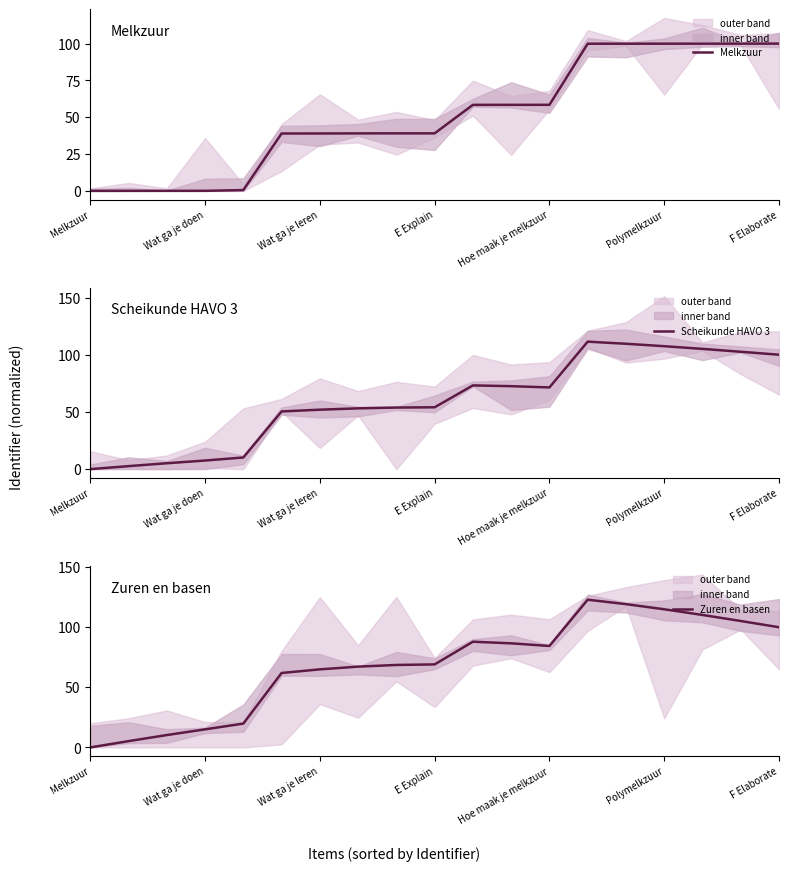

What is the difference between the maximum and minimum values in the Melkzuur series?

100.0